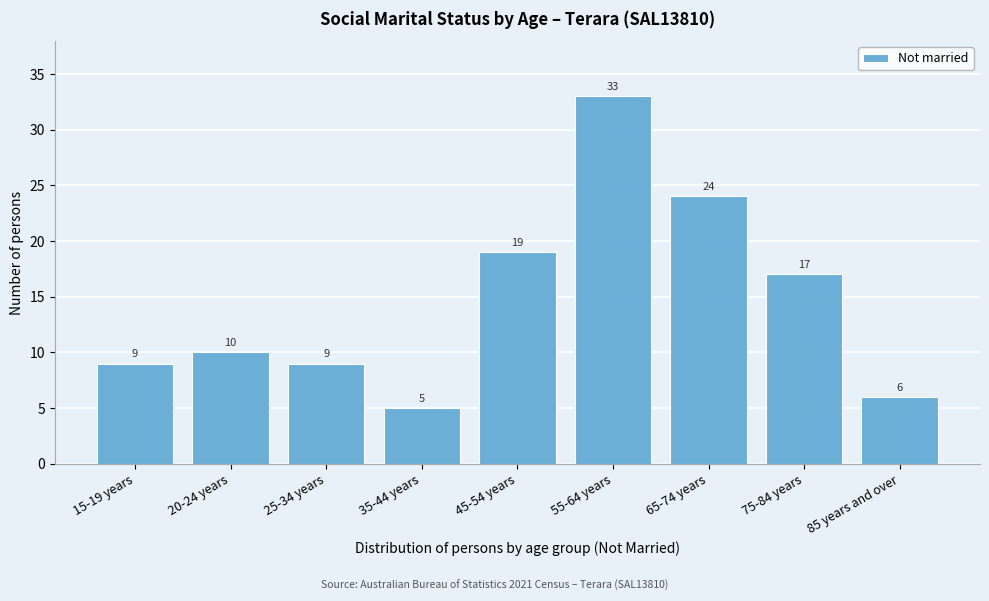

Reading right to left, transcribe all the data shown in this chart.

85 years and over=6	75-84 years=17	65-74 years=24	55-64 years=33	45-54 years=19	35-44 years=5	25-34 years=9	20-24 years=10	15-19 years=9